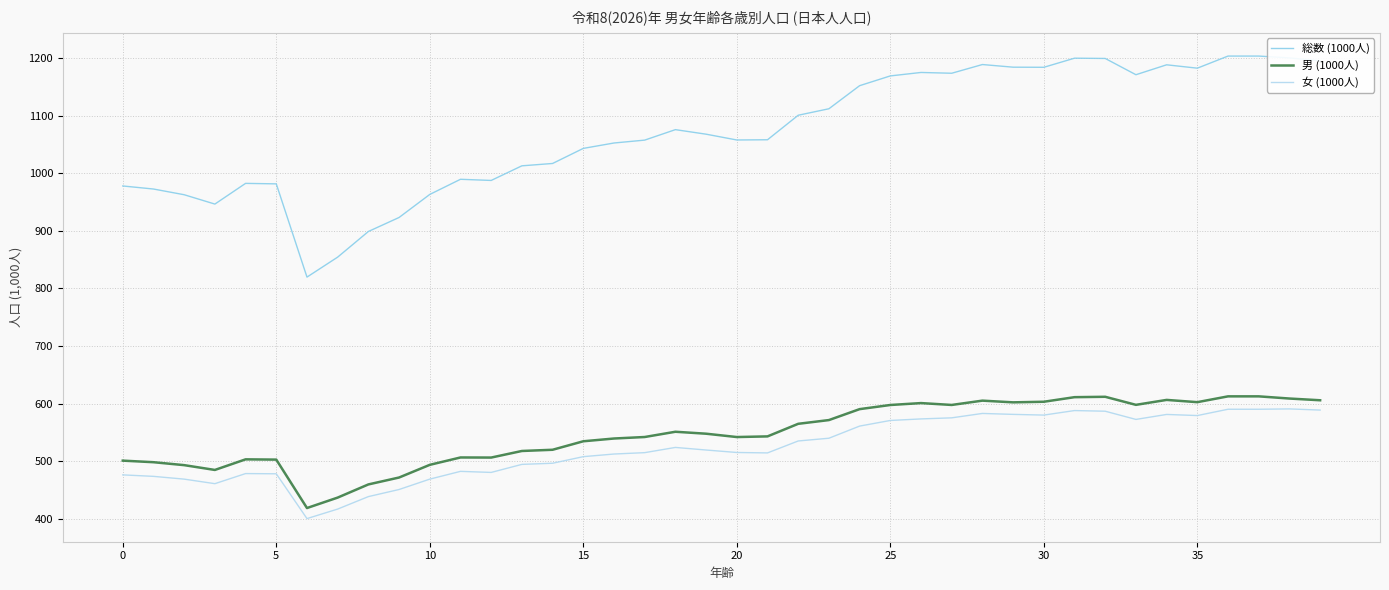

What is the smallest value displayed?

400.7